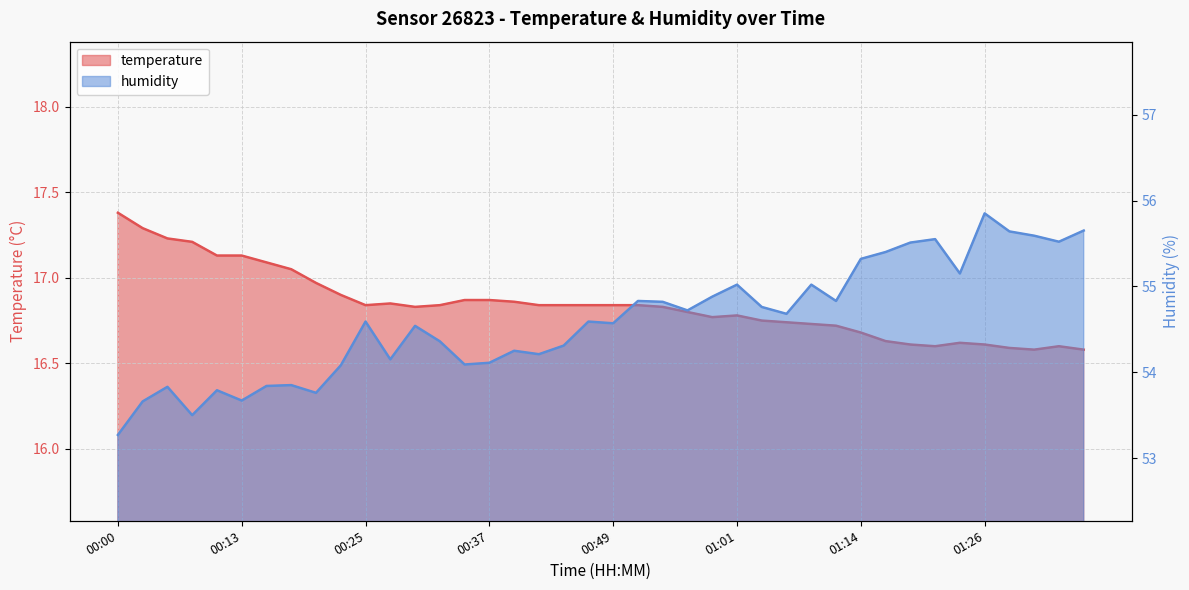

What is the smallest value displayed?

16.6